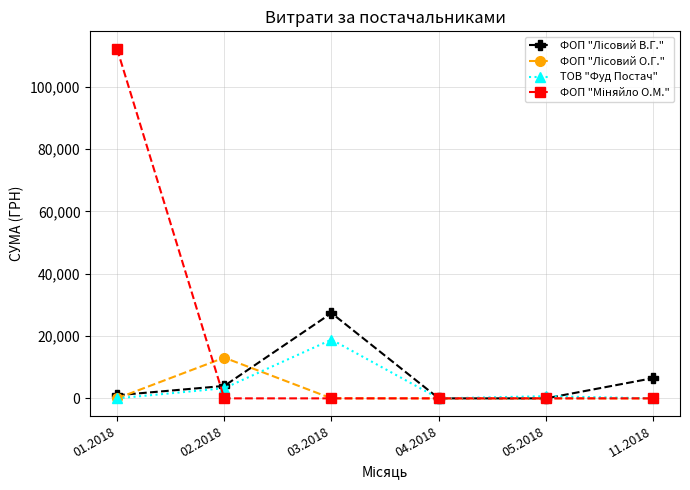

What is the difference between the highest and lowest values at 02.2018?

13068.0